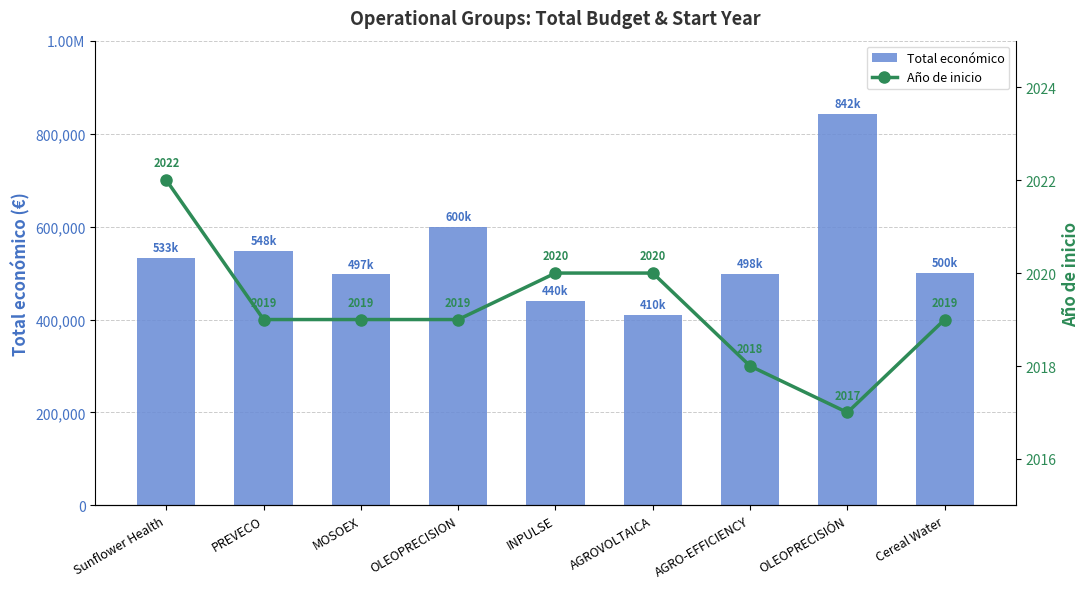

What is the approximate value of Año de inicio at Cereal Water?

2019